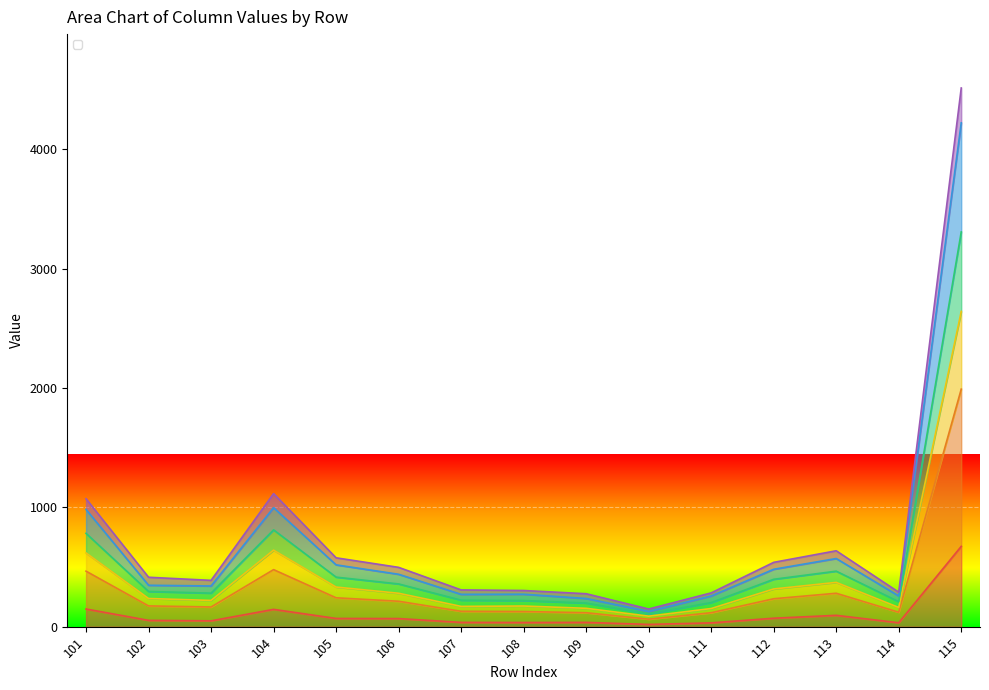

At which category does the chart reach its peak across all series?

115